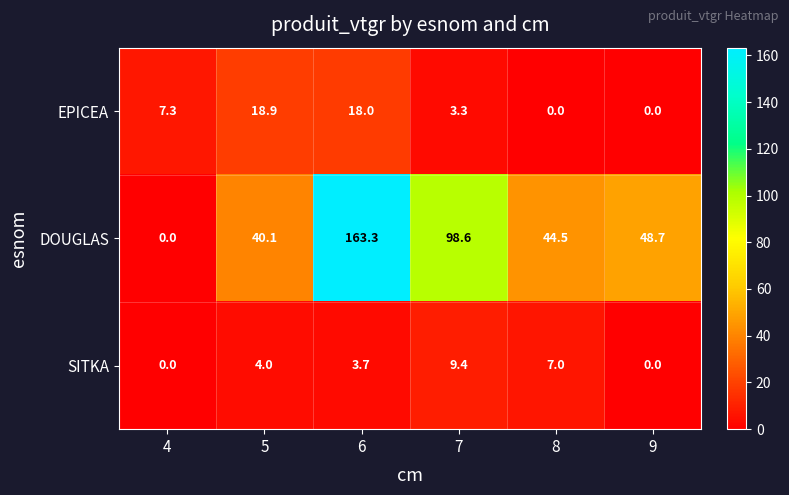

What is the difference between the maximum and second lowest values in the EPICEA series?

18.9